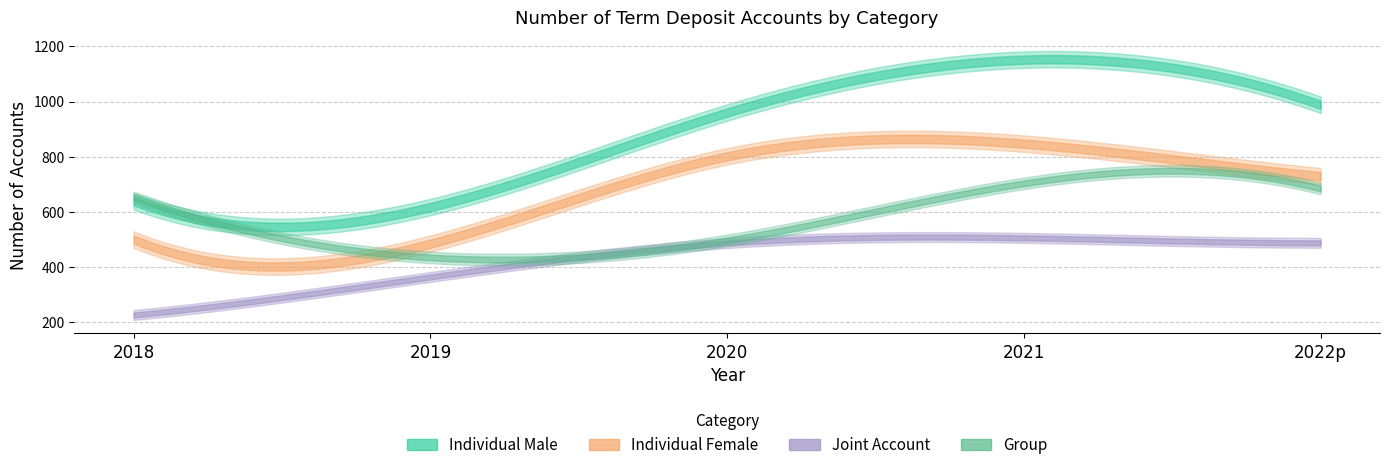

What is the minimum value shown in the chart?

225